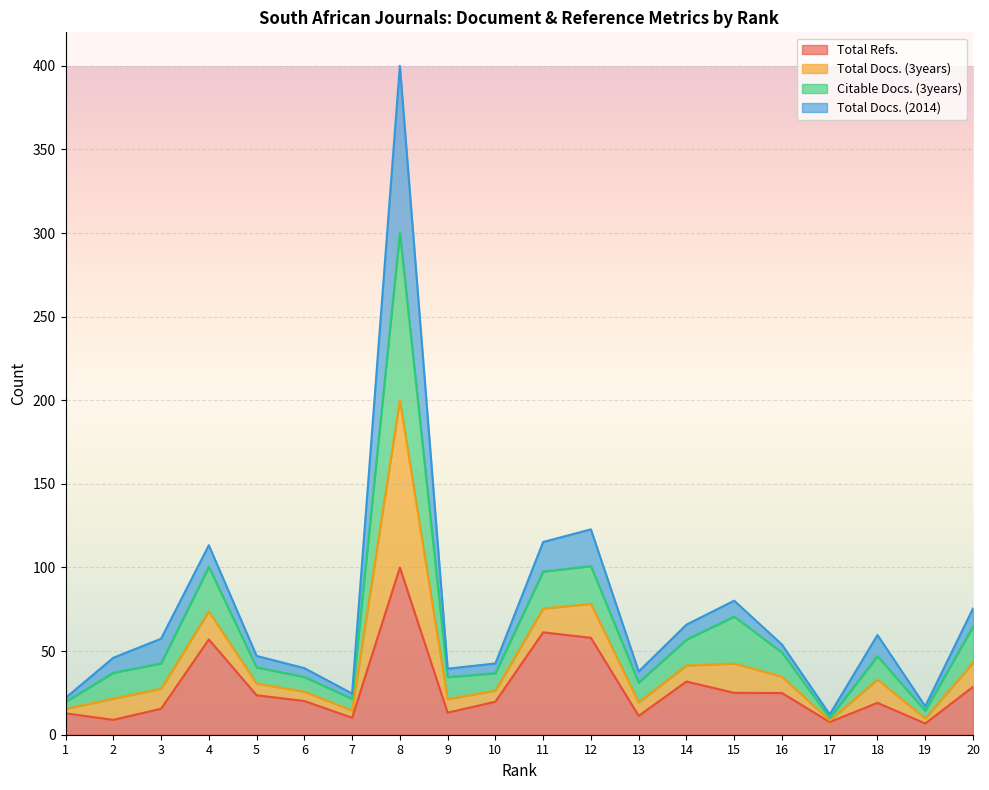

At which label is Total Refs. closest to 53?

4